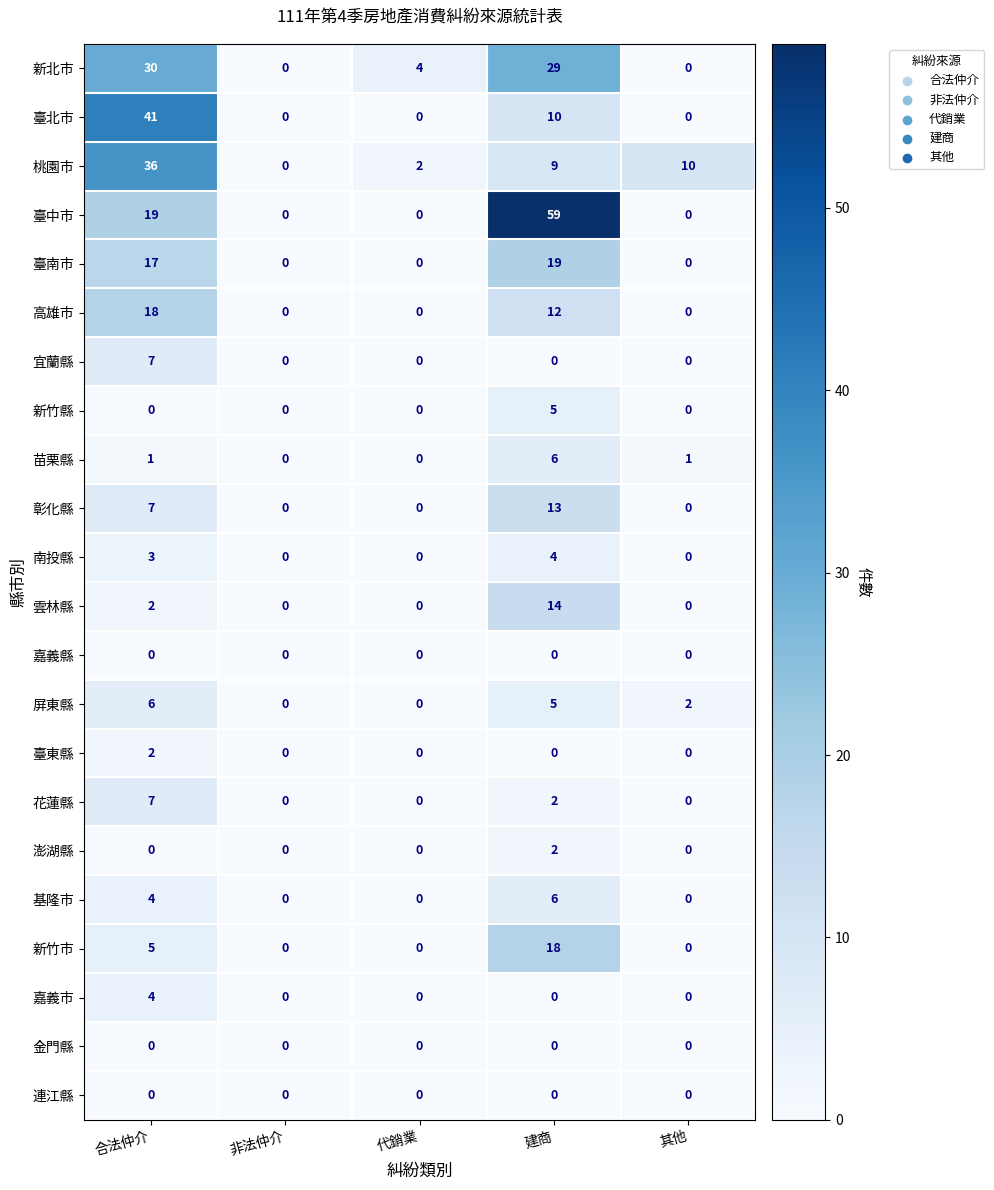

At how many categories does at least one series exceed 51?

1